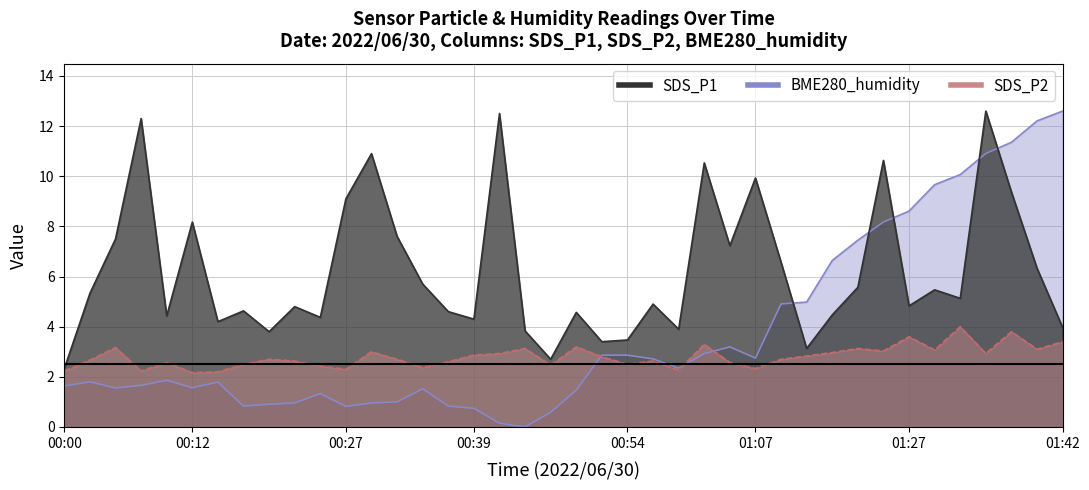

How many lines are shown in the chart?

3